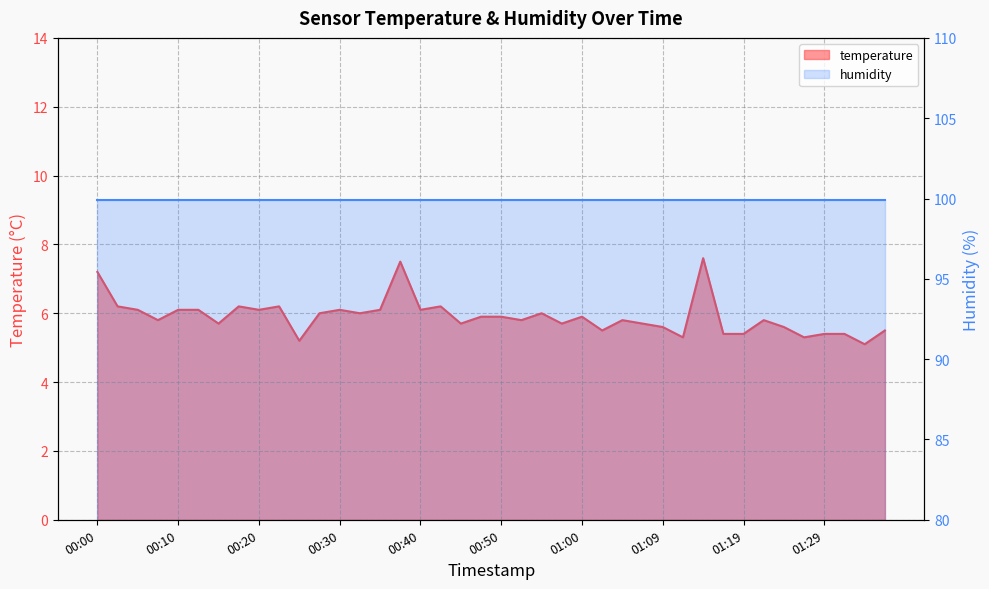

The value at 00:15 is 9.4. True or false?

False